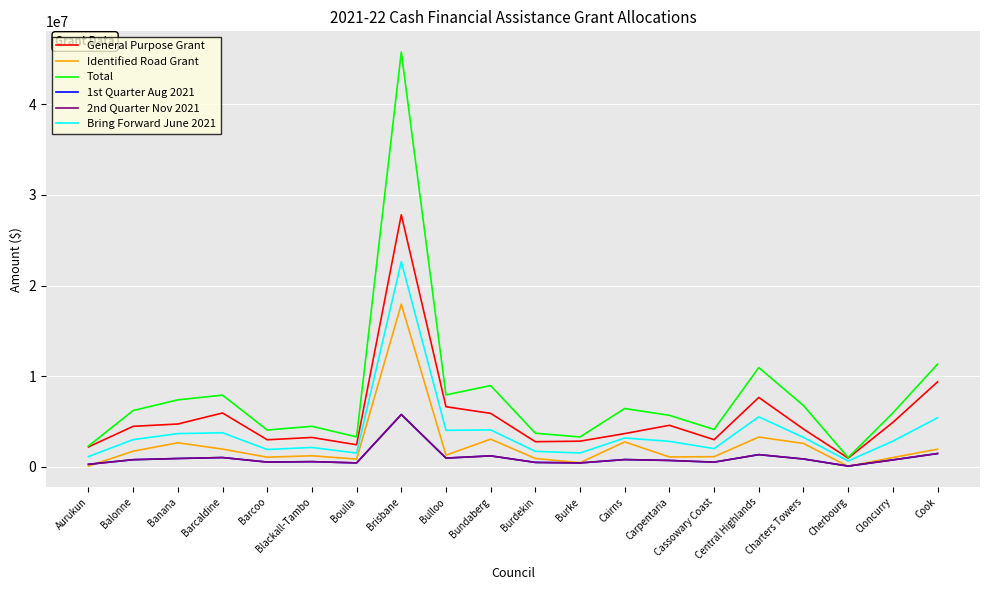

Read the Bring Forward June 2021 value at Cairns.

3189328.0